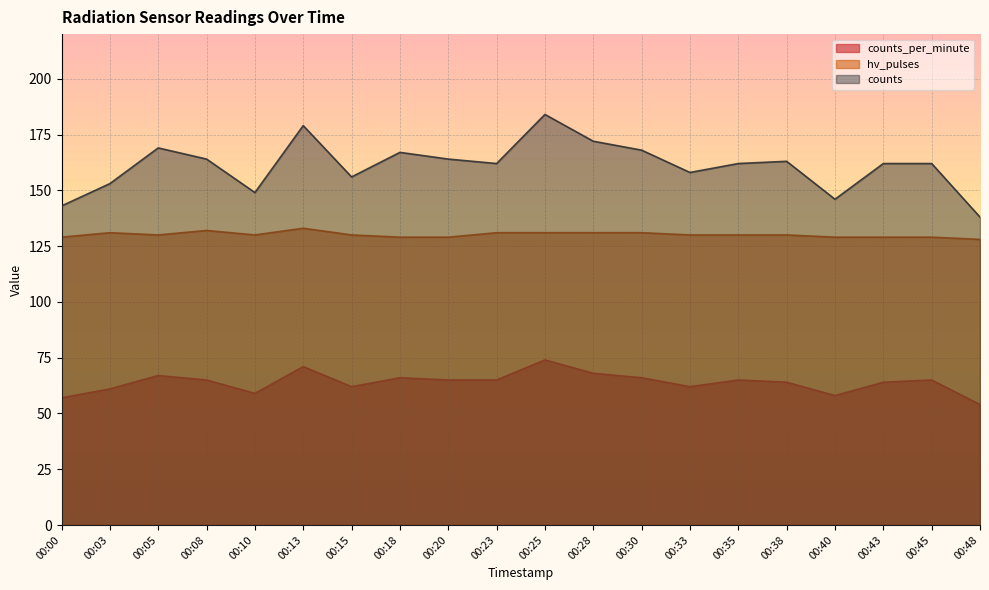

True or false: counts has more than 1 points higher than both neighbors.

True